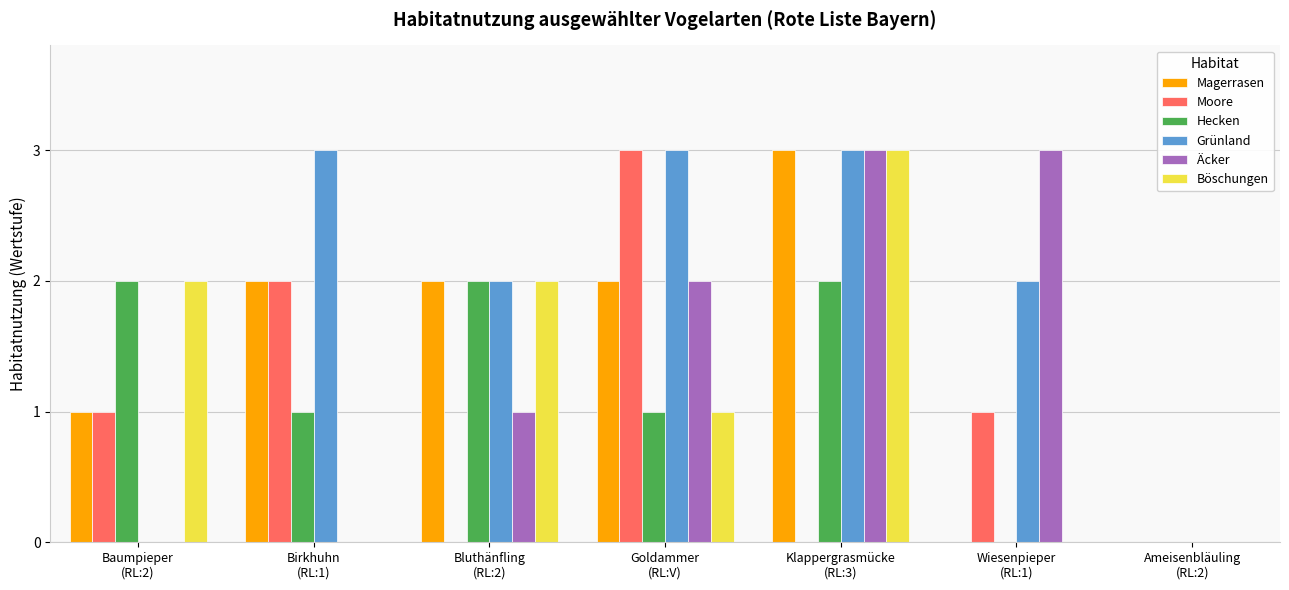

What is the sum of all Äcker values?

9